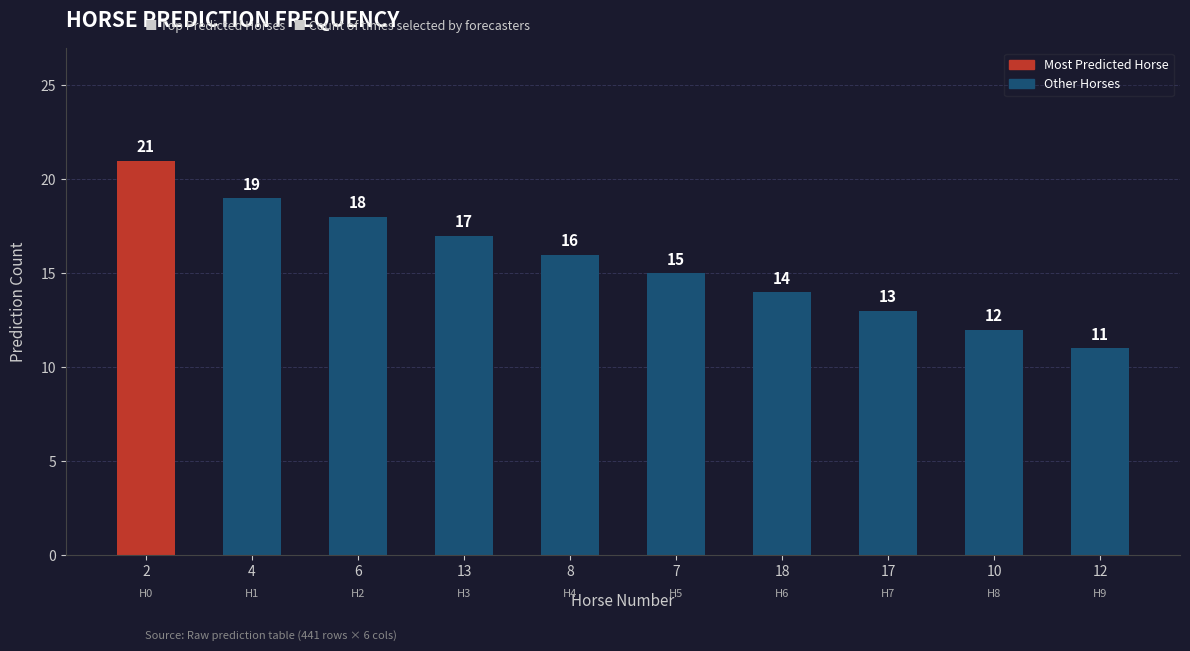

Reading left to right, what are all the values shown in this chart?

2=21	4=19	6=18	13=17	8=16	7=15	18=14	17=13	10=12	12=11